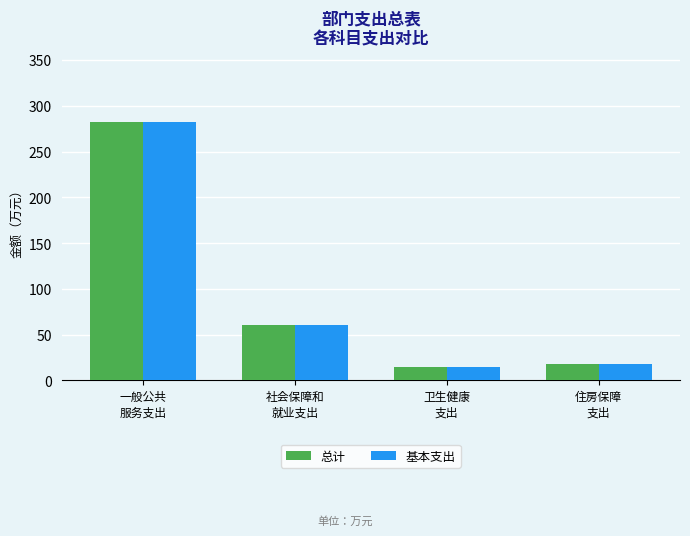

What is the maximum value shown in the chart?

282.0